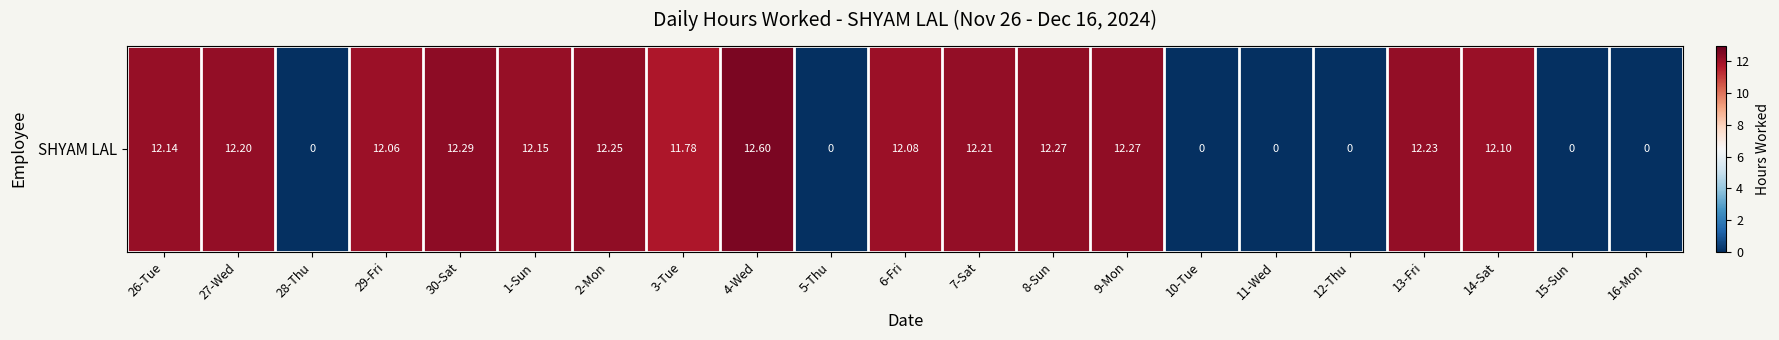

True or false: the data shows 12.2 at 7-Sat.

True